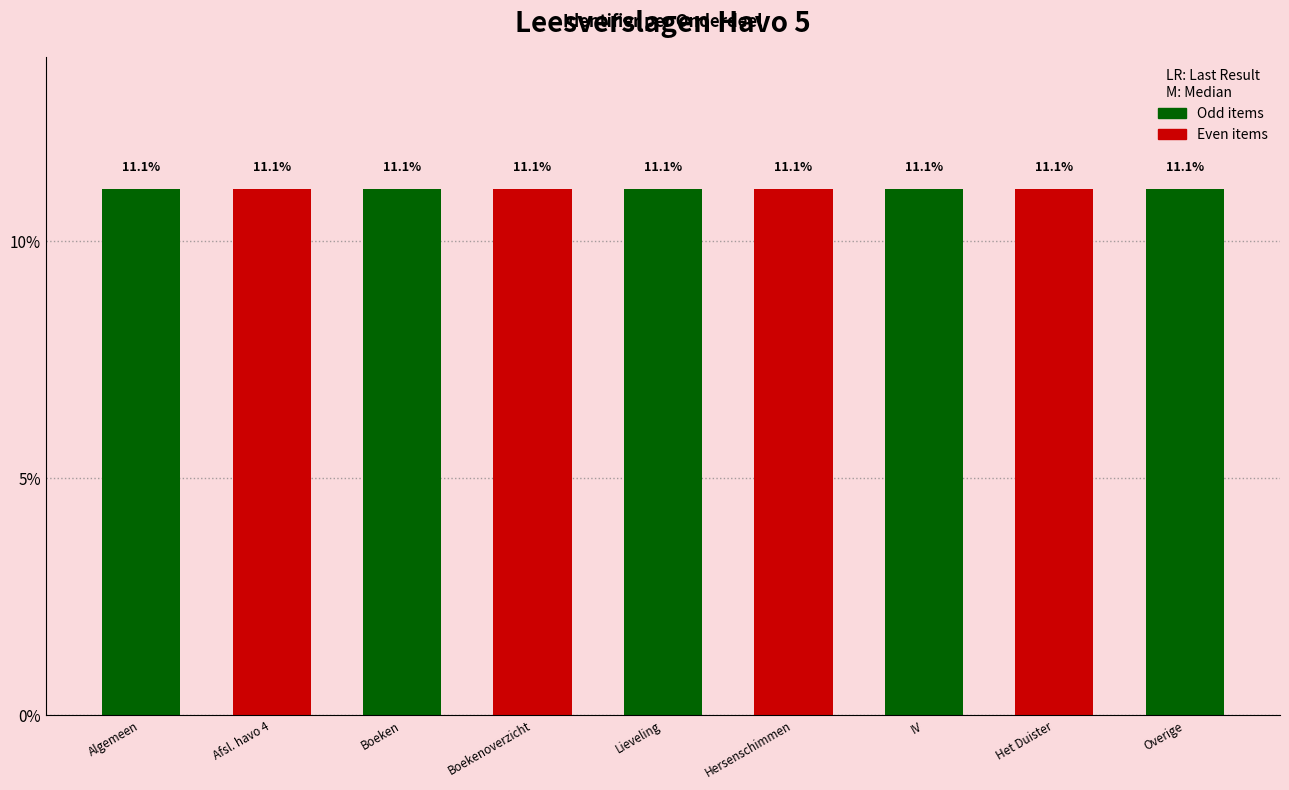

How many bars are there in total?

9